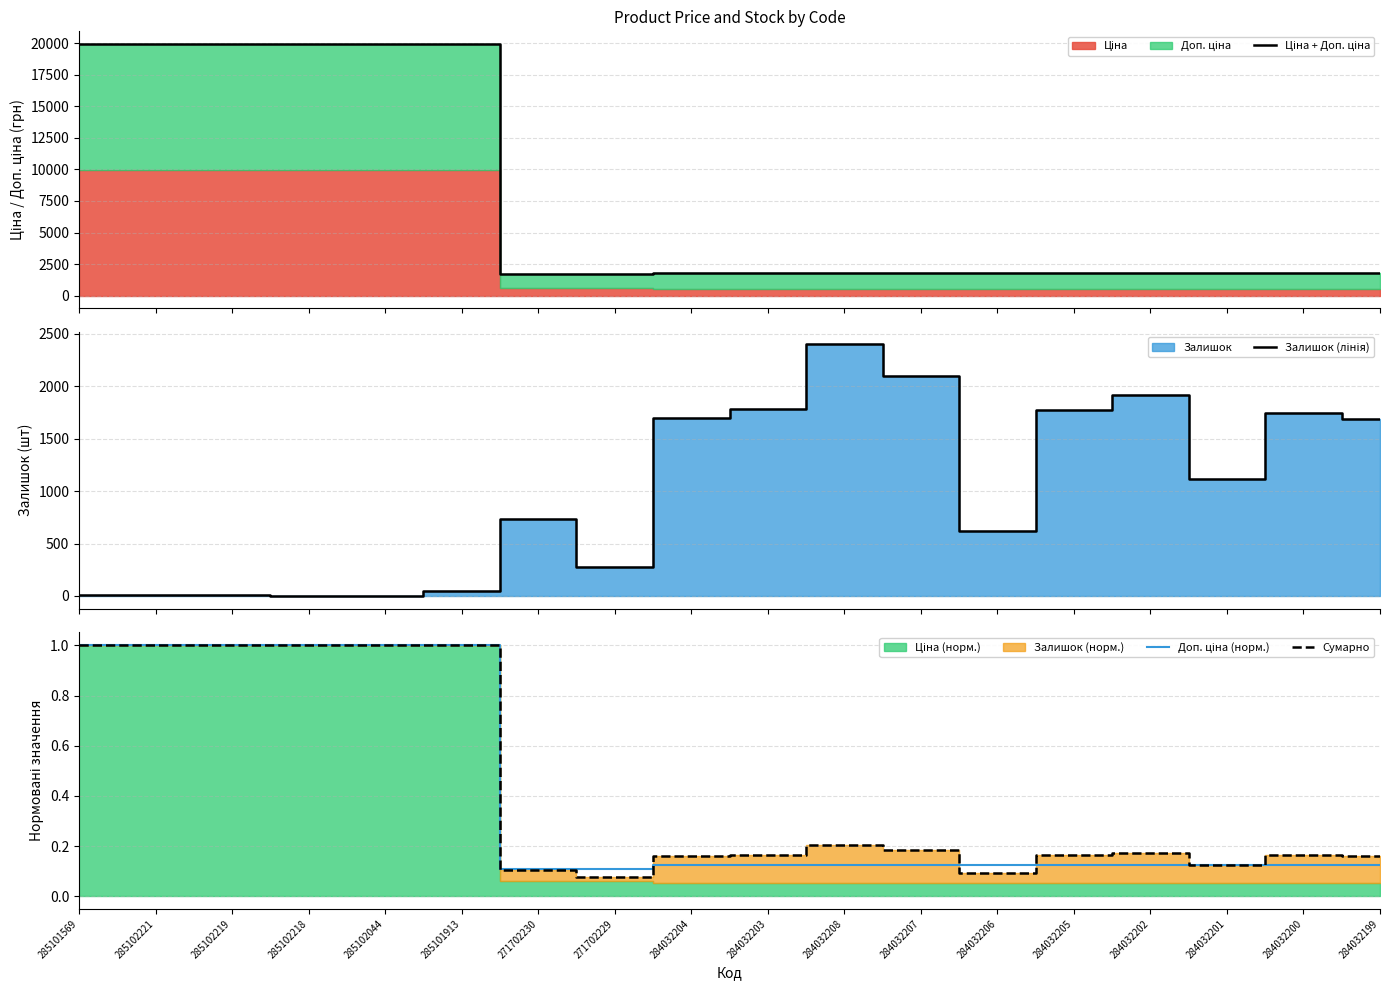

Where does the Залишок (лінія) series first go above 1120?

284032204